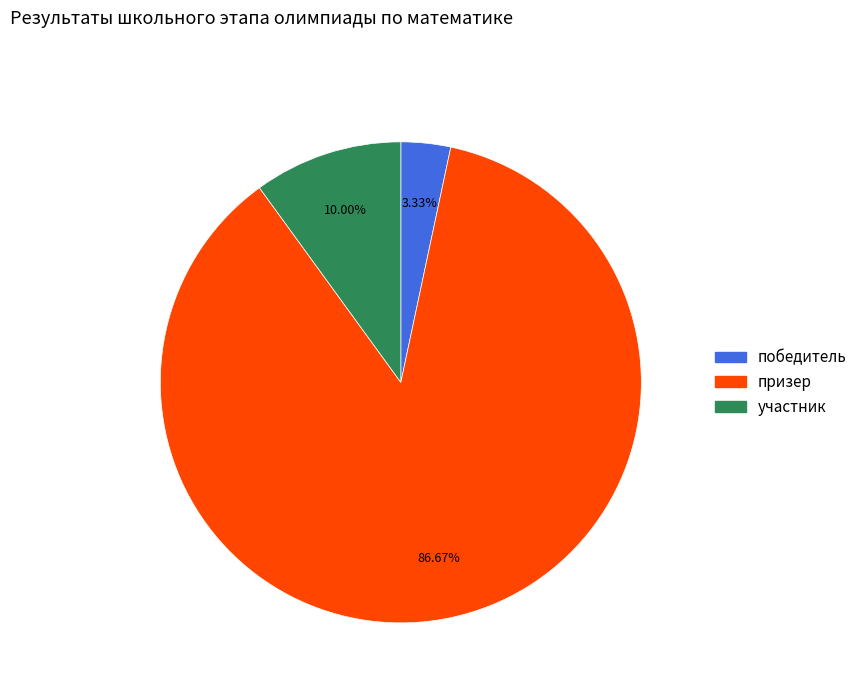

Which slice is the smallest?

победитель